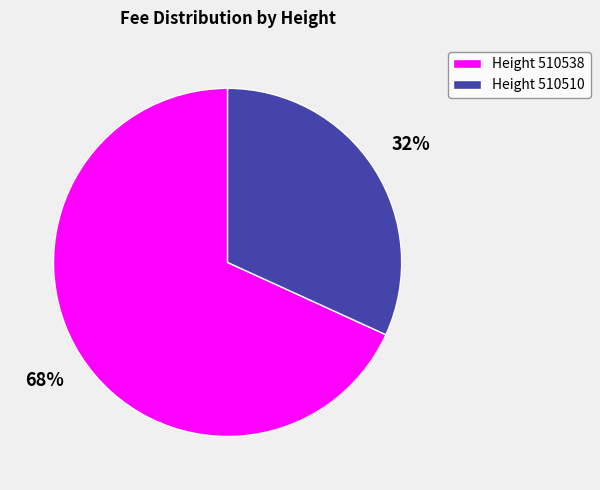

To the nearest percent, what is the difference between the Height 510510 and Height 510538 slice percentages?

36%